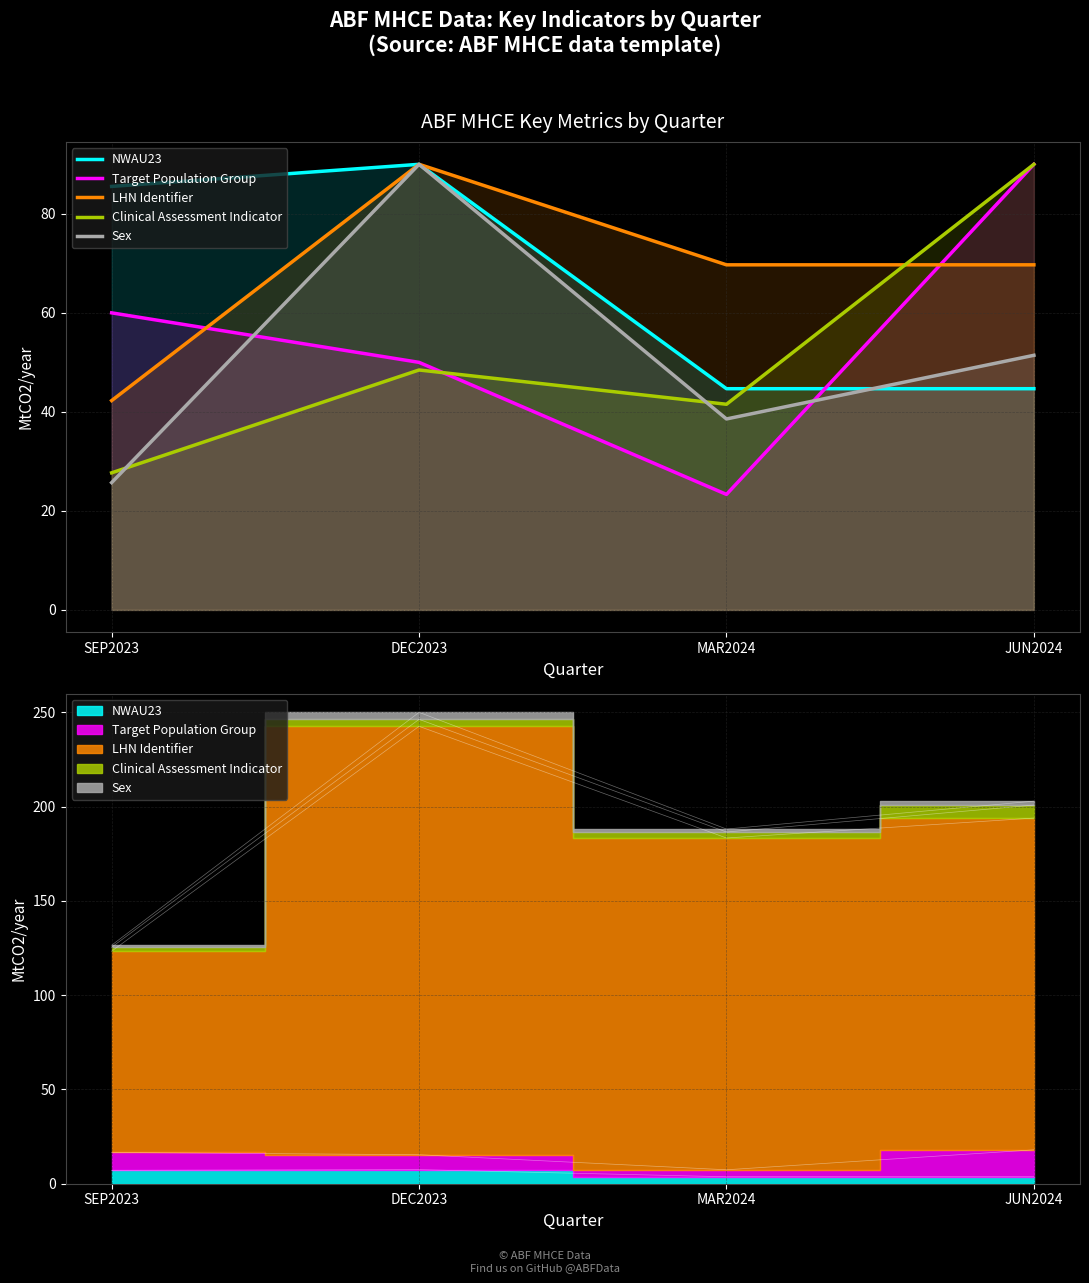

What is the highest value of the NWAU23 series?

90.0